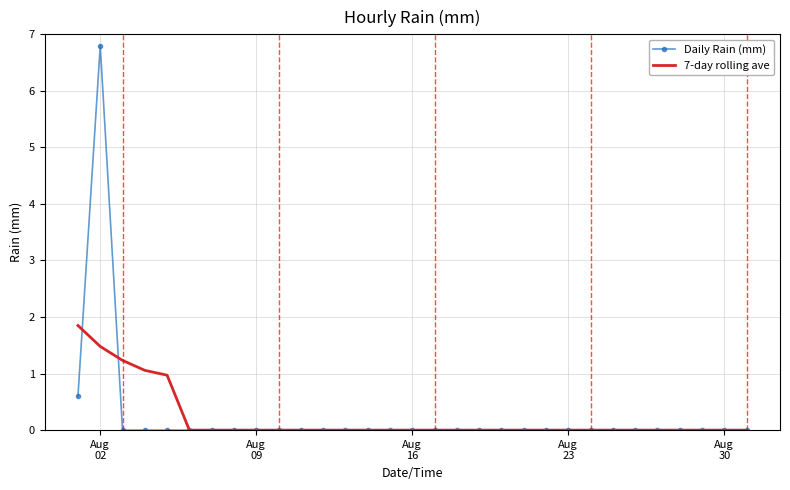

What is the average value of the Daily Rain (mm) series?

0.2